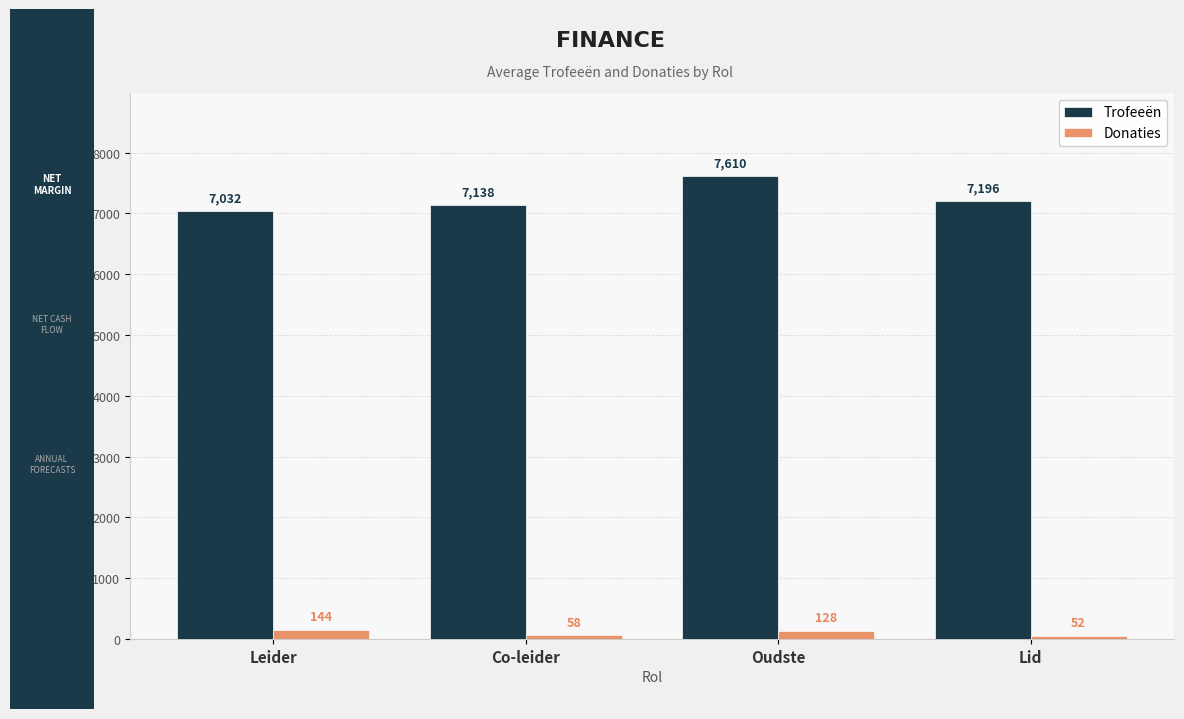

At Lid, list the series in order from largest to smallest.

Trofeeën, Donaties